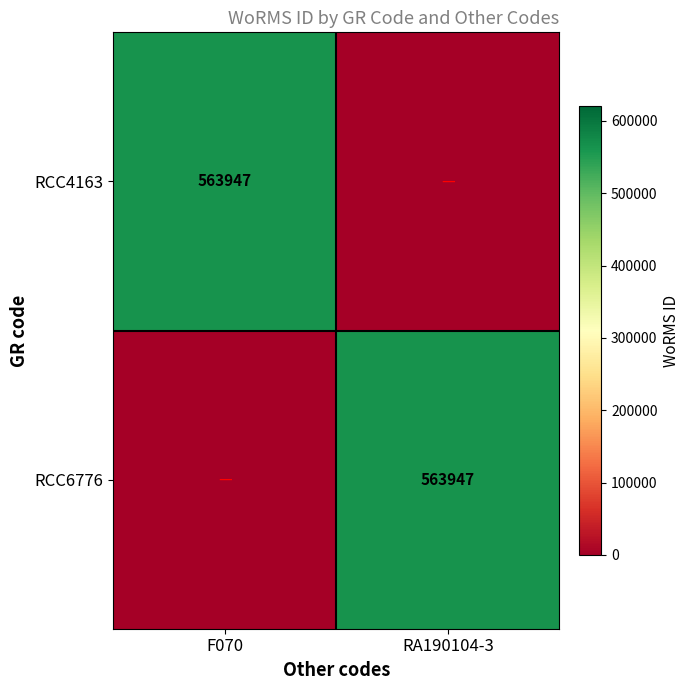

At which category is the sum across all series the highest?

F070